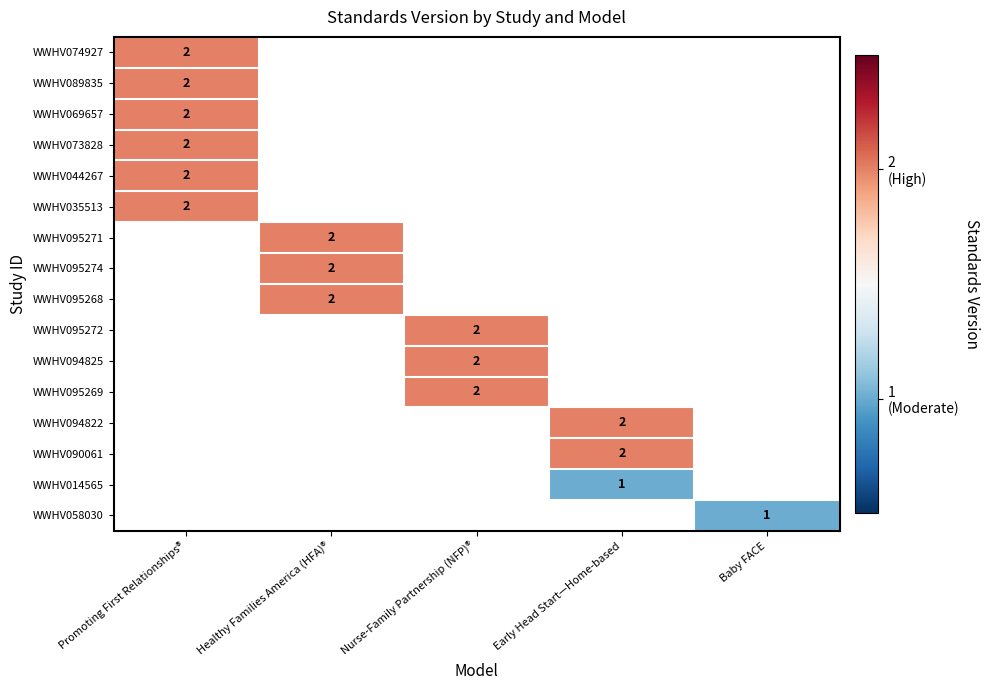

True or false: WWHV035513 has a value of 3 at Promoting First Relationships®.

False